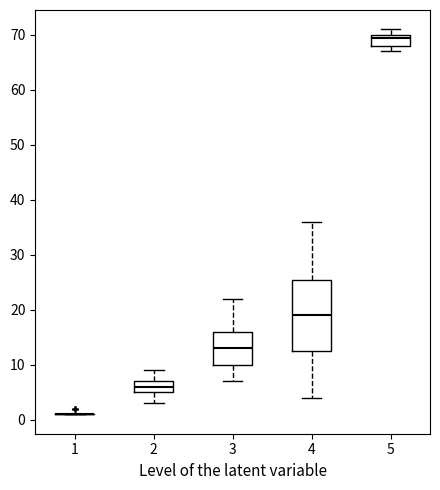

Reading left to right, transcribe this box plot: for each box, give where its median line is, the range the box spans, and where its two whiskers end, as read against the y-axis. The values are not printed on the chart, so give them approximately, as read against the axis.

1: box collapsed to a line at 1, whiskers 1 to 1
2: median 6, box 5 to 7, whiskers 3 to 9
3: median 13, box 10 to 16, whiskers 7 to 22
4: median 19, box 13 to 26, whiskers 4 to 36
5: median 70 (just below the box's upper edge), box 68 to 70, whiskers 67 to 71